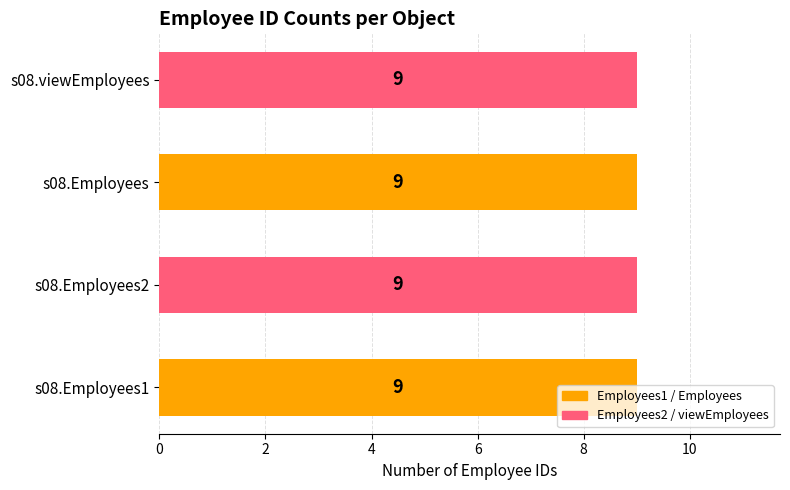

True or false: Employees1 has a value of 14 at ID_7.

False